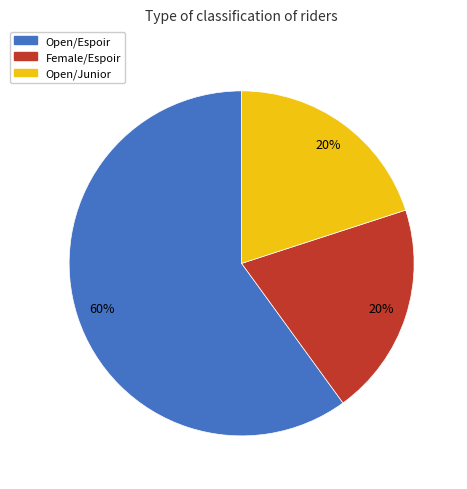

Count the number of slices in the pie.

3